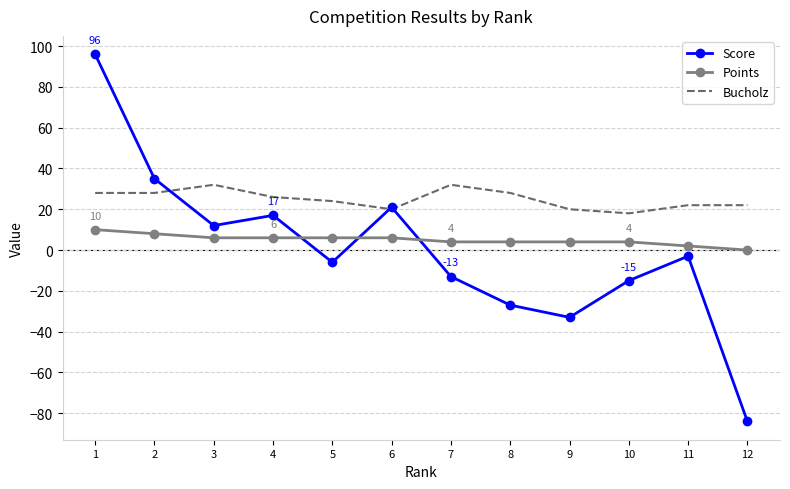

Where do Bucholz and Score first cross each other?

2 and 3